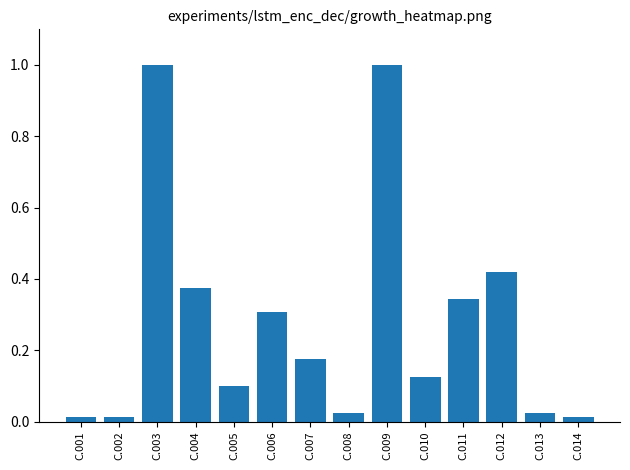

The value at C.007 is 0.3. True or false?

False